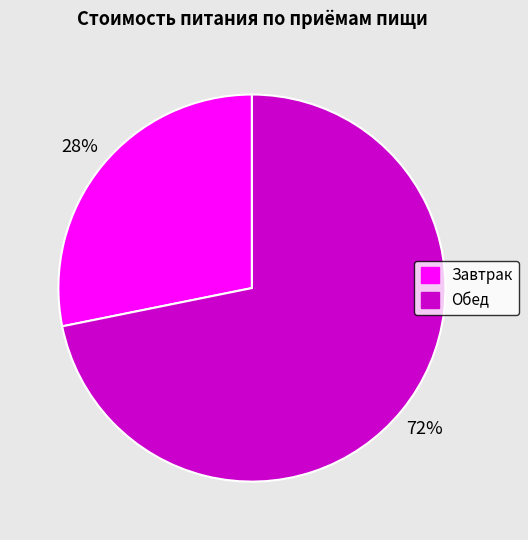

To the nearest percent, what is the difference between the largest and smallest slice percentages?

44%